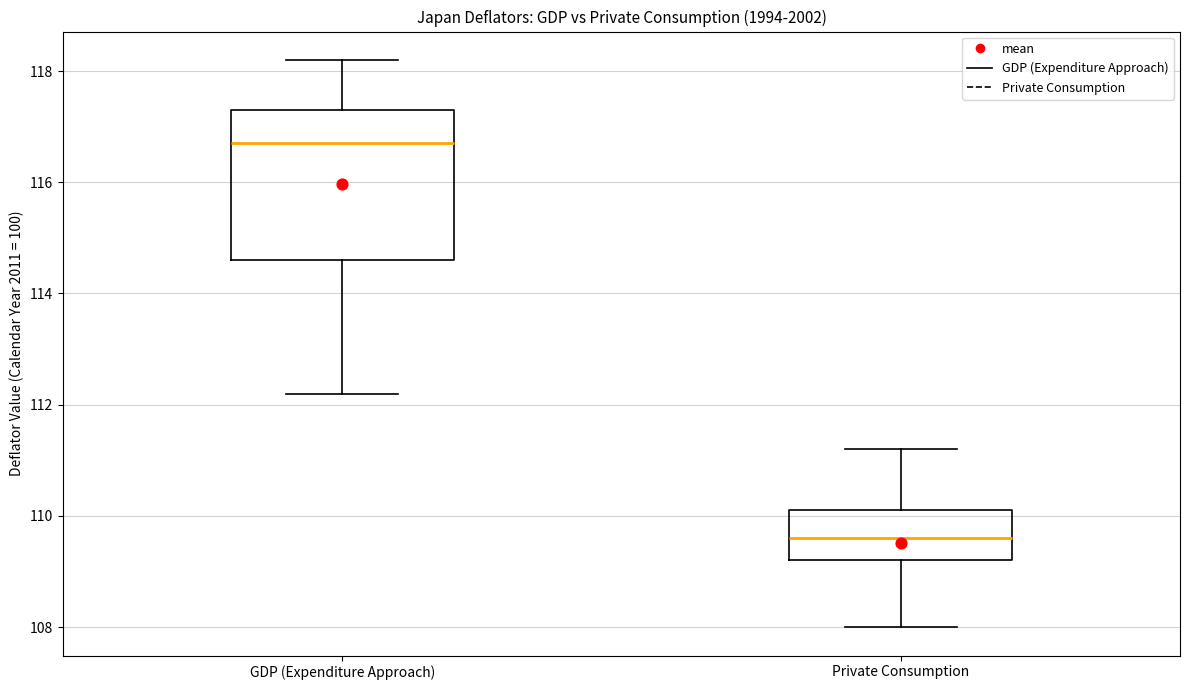

Reading left to right, transcribe this box plot: for each box, give where its median line is, the range the box spans, and where its two whiskers end, as read against the y-axis. The values are not printed on the chart, so give them approximately, as read against the axis.

GDP (Expenditure Approach): median 116.8, box 114.6 to 117.4, whiskers 112.2 to 118.2
Private Consumption: median 109.6, box 109.2 to 110.2, whiskers 108.0 to 111.2